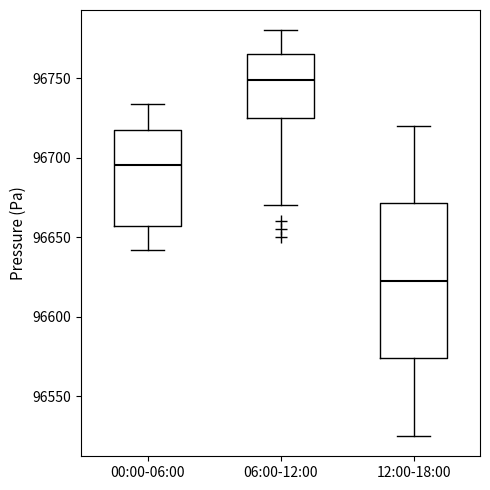

Reading left to right, read every box against the y-axis: the position of its median line, the range the box covers, and the ends of its whiskers. The values are not printed on the chart, so give them approximately, as read against the axis.

00:00-06:00: median 96695, box 96655 to 96715, whiskers 96640 to 96735
06:00-12:00: median 96750, box 96725 to 96765, whiskers 96670 to 96780
12:00-18:00: median 96625, box 96575 to 96670, whiskers 96525 to 96720